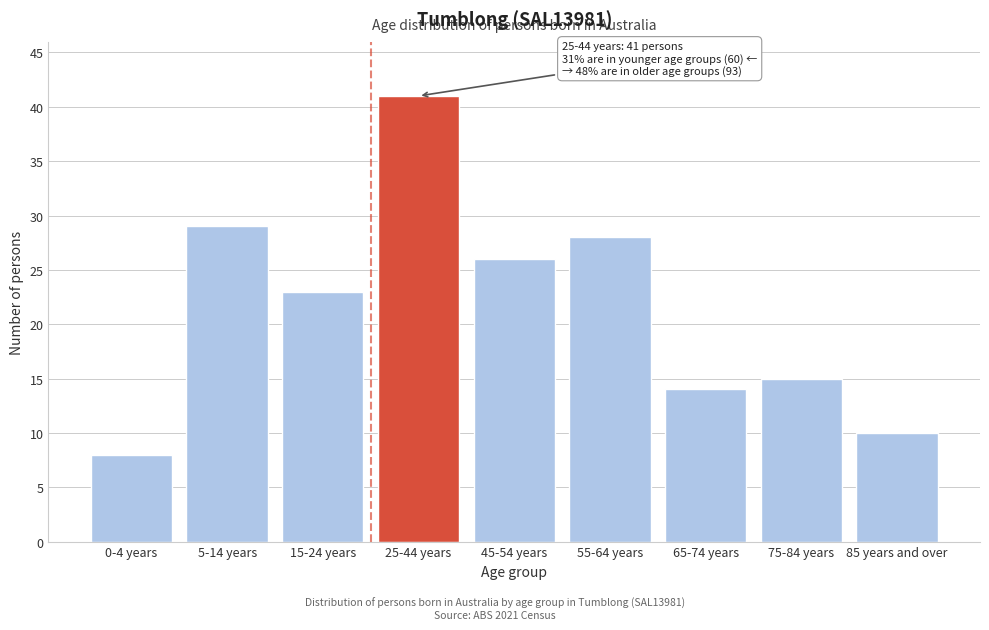

Reading left to right, list all the values displayed in this chart.

0-4 years=8	5-14 years=29	15-24 years=23	25-44 years=41	45-54 years=26	55-64 years=28	65-74 years=14	75-84 years=15	85 years and over=10